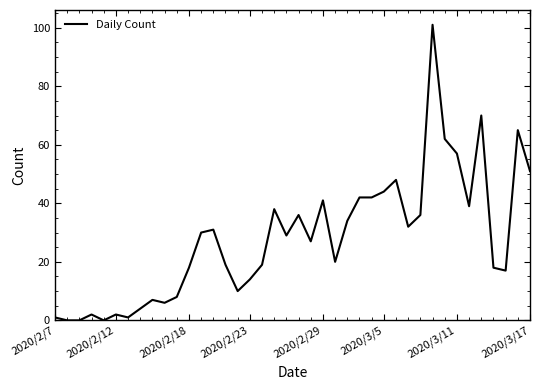

Is this an area chart (filled region under the line)?

No